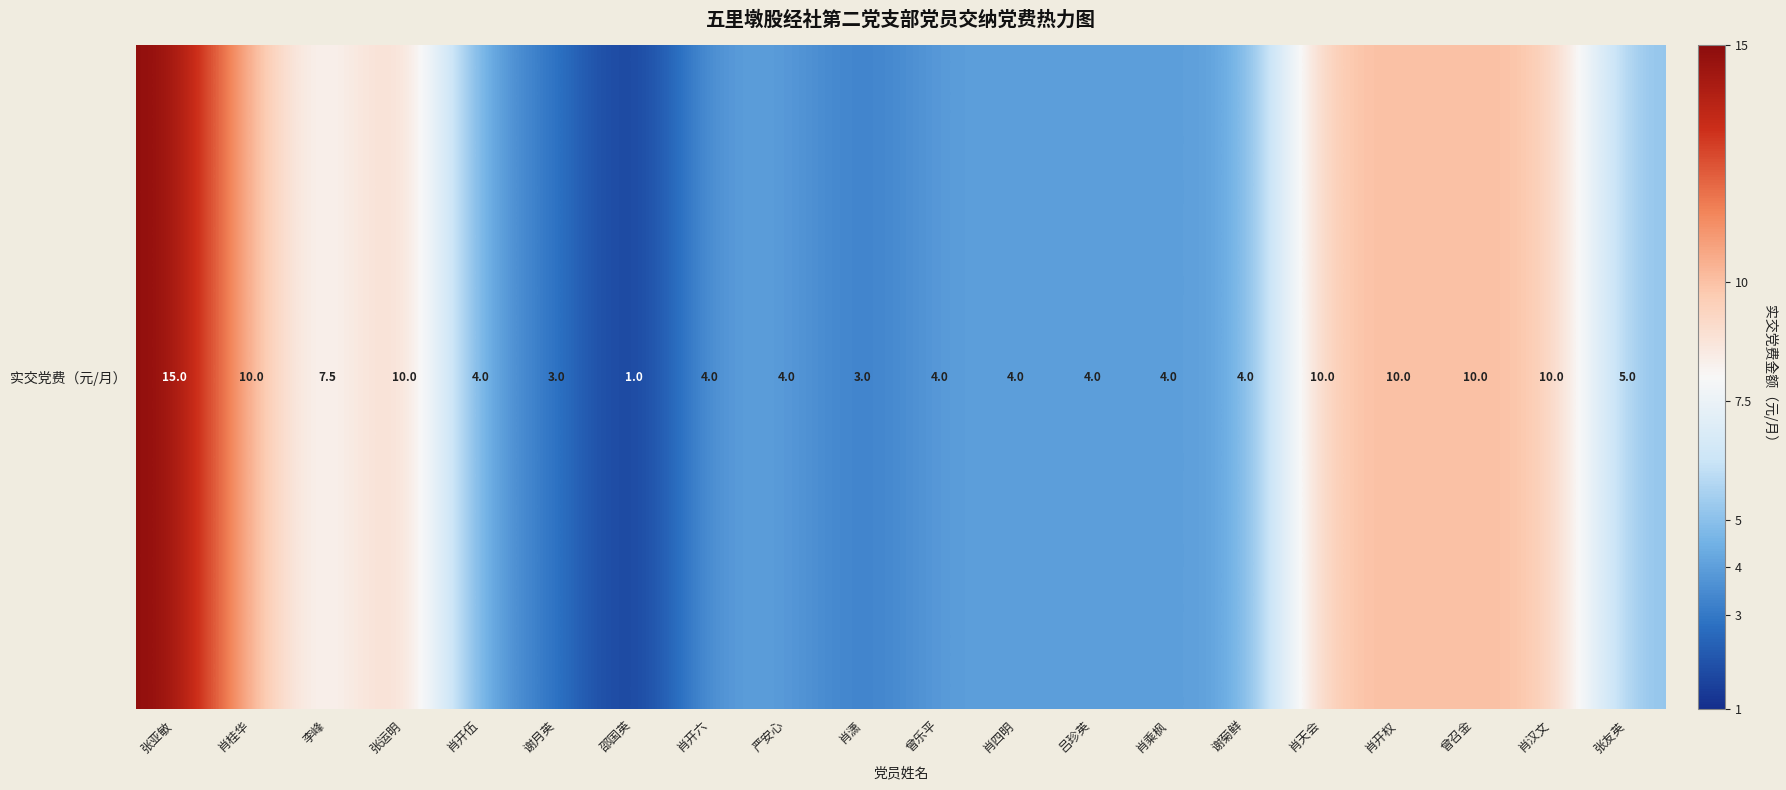

Read the value at 张运明.

10.0